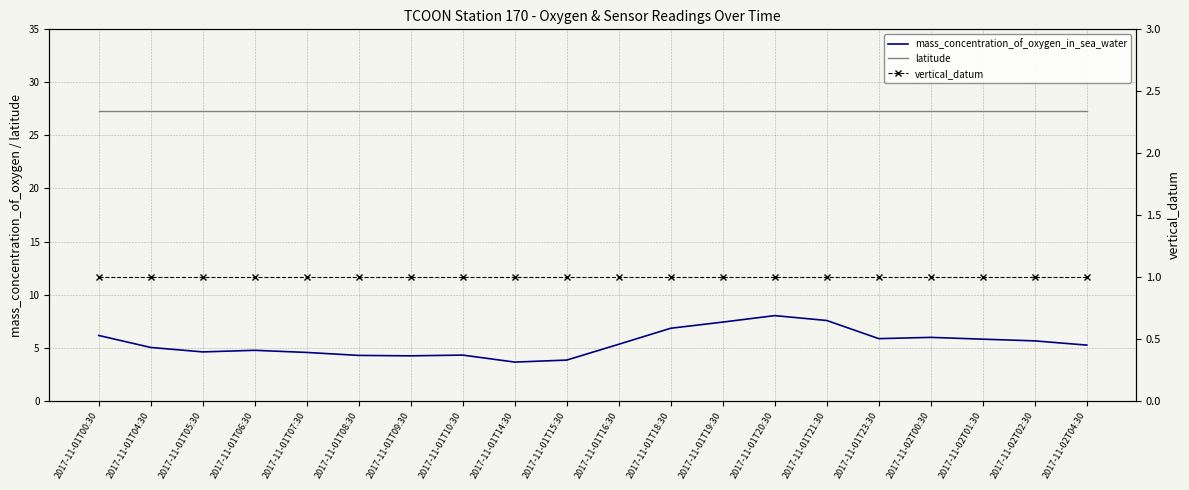

What is the label of the 1st point from the left?

2017-11-01T00:30